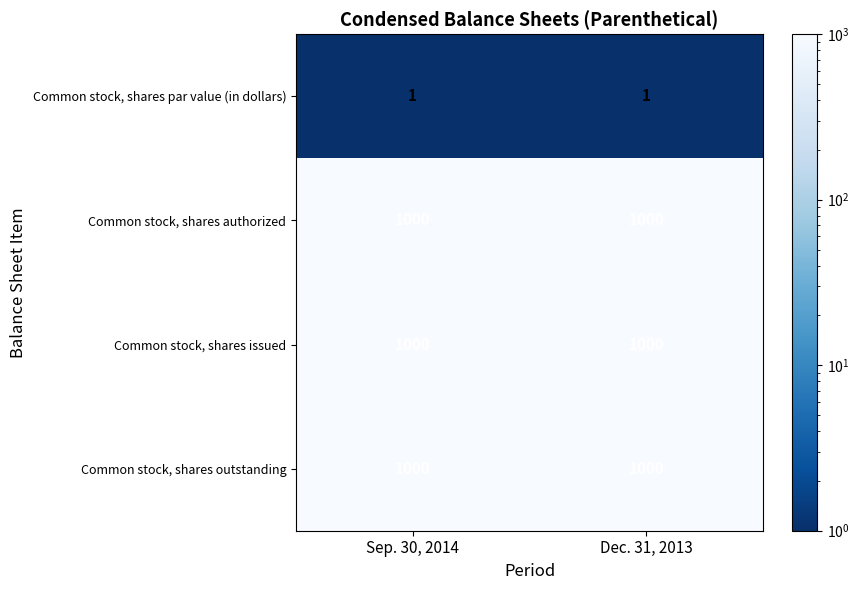

Reading right to left, extract all data points from this chart.

Common stock, shares par value (in dollars): Dec. 31, 2013=1	Sep. 30, 2014=1
Common stock, shares authorized: Dec. 31, 2013=1000	Sep. 30, 2014=1000
Common stock, shares issued: Dec. 31, 2013=1000	Sep. 30, 2014=1000
Common stock, shares outstanding: Dec. 31, 2013=1000	Sep. 30, 2014=1000